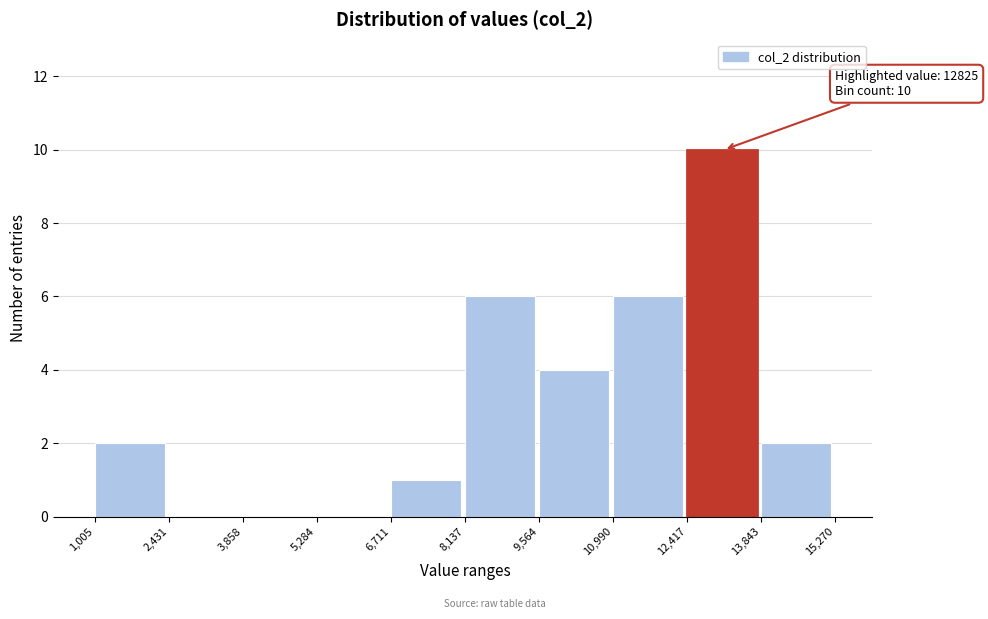

Over which range of the x-axis is the bar tallest?

12,417 to 13,843